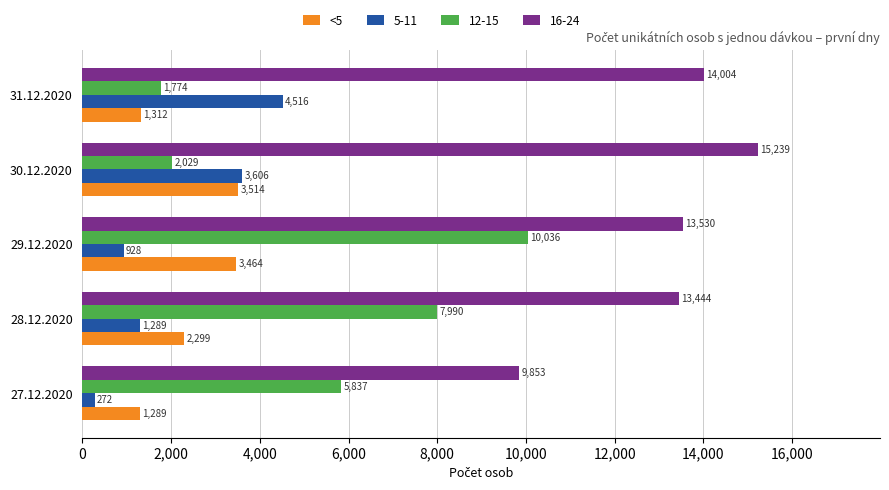

At which label is 12-15 closest to 5905?

27.12.2020